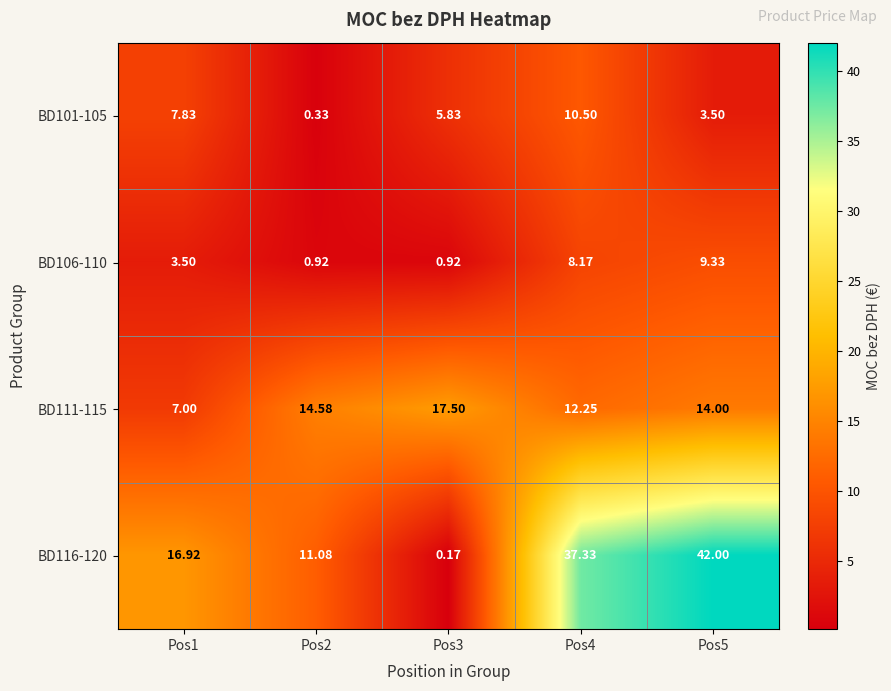

Is the value of BD106-110 at Pos5 greater than the value of BD116-120 at Pos5?

No